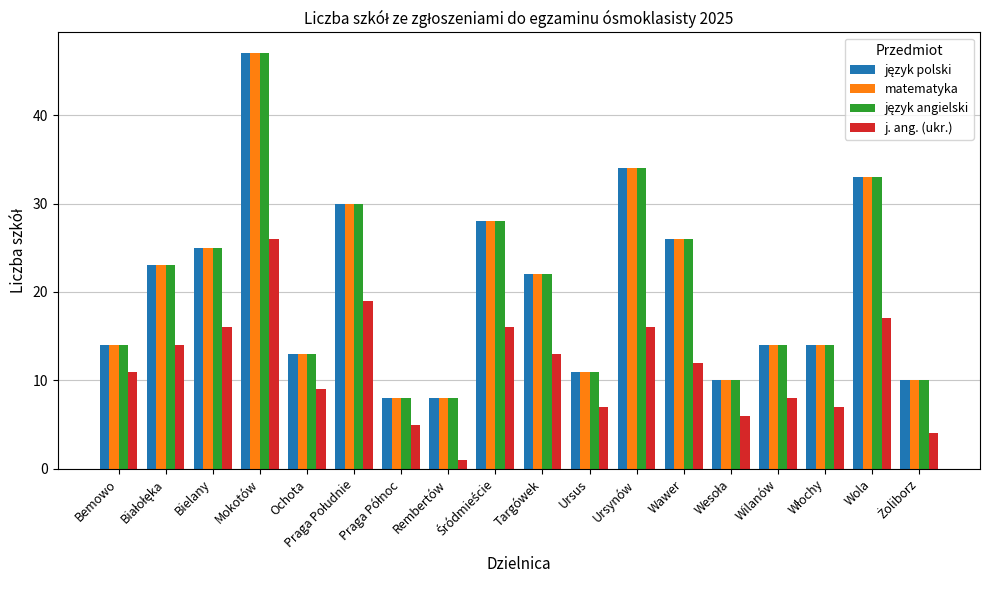

What is the sum of all j. ang. (ukr.) values?

207